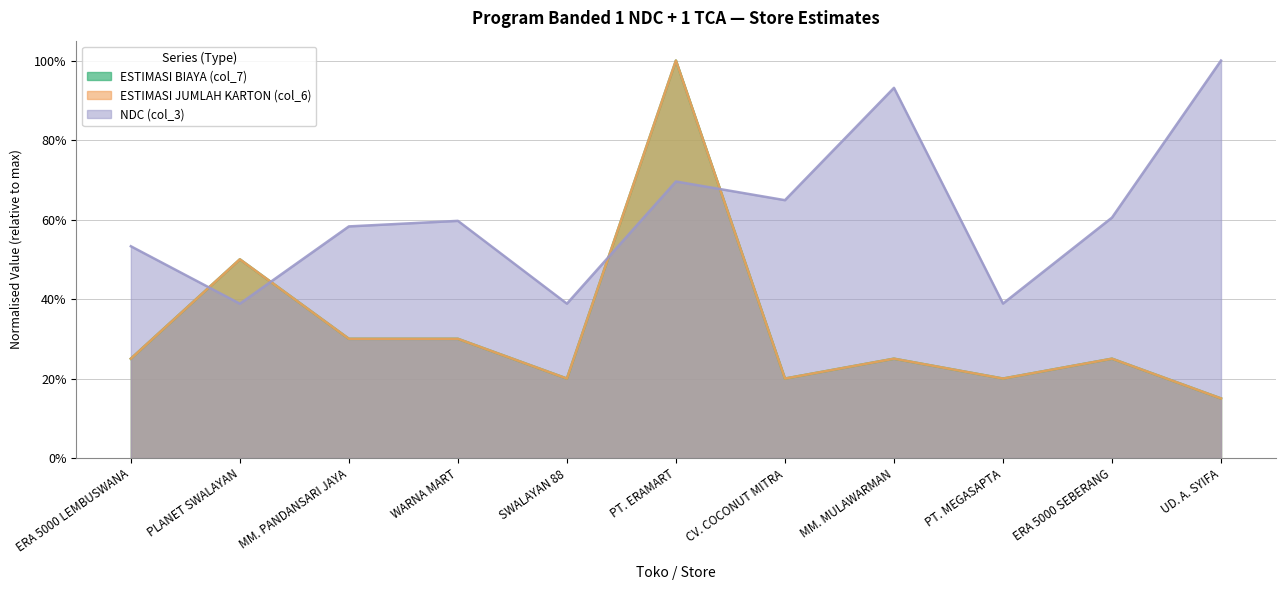

What is the difference between the maximum and minimum values in the ESTIMASI JUMLAH KARTON (col_6) series?

0.8